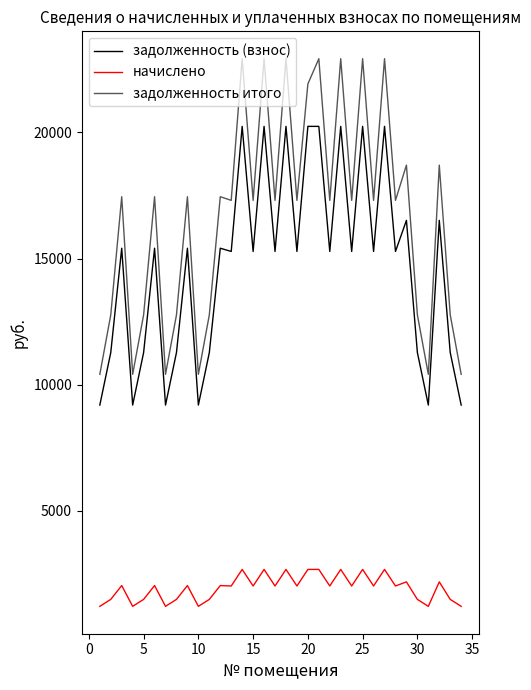

Which series has the widest spread of values?

задолженность итого